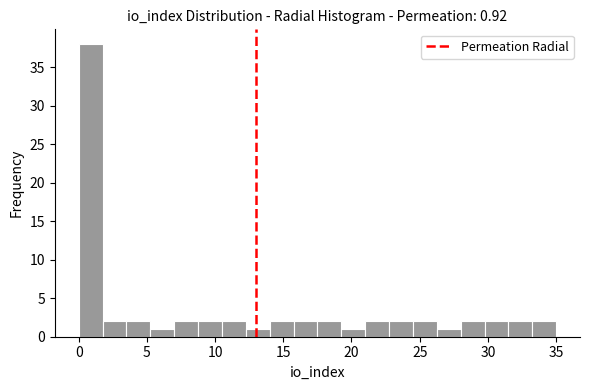

Around what value on the x-axis is the tallest bar? Give the approximate position of its centre, as read against the axis.

1.0